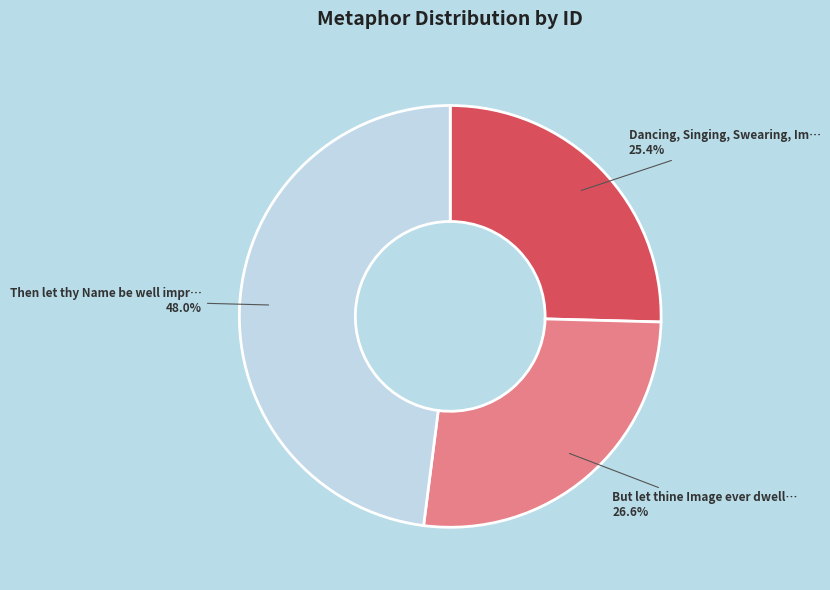

Does any single category account for the majority?

No